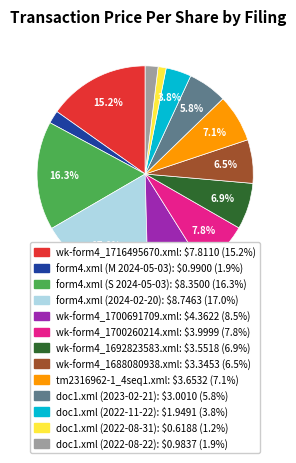

What portion of the pie excludes tm2316962-1_4seq1.xml?

92.9%